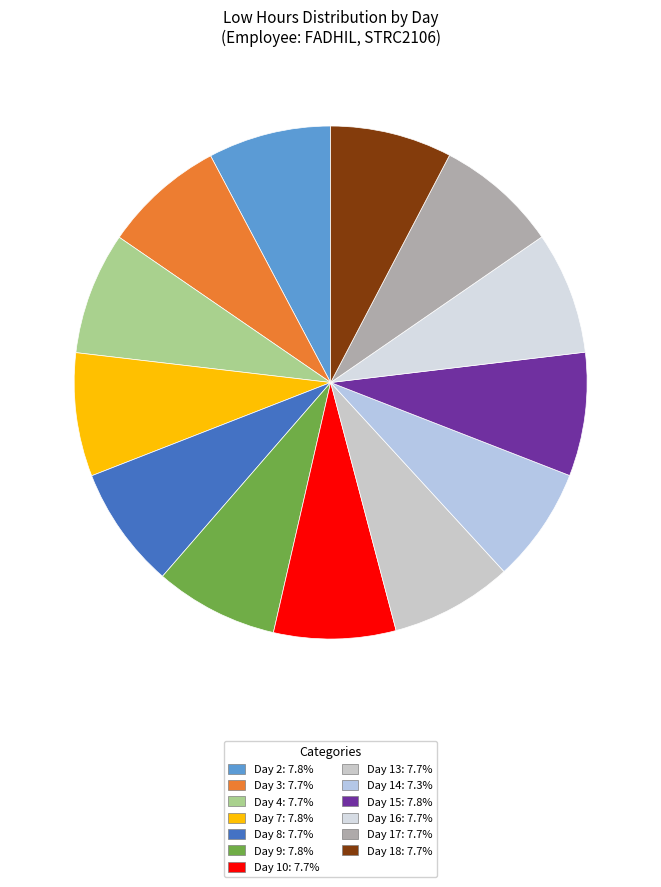

How many slices are in this pie chart?

13